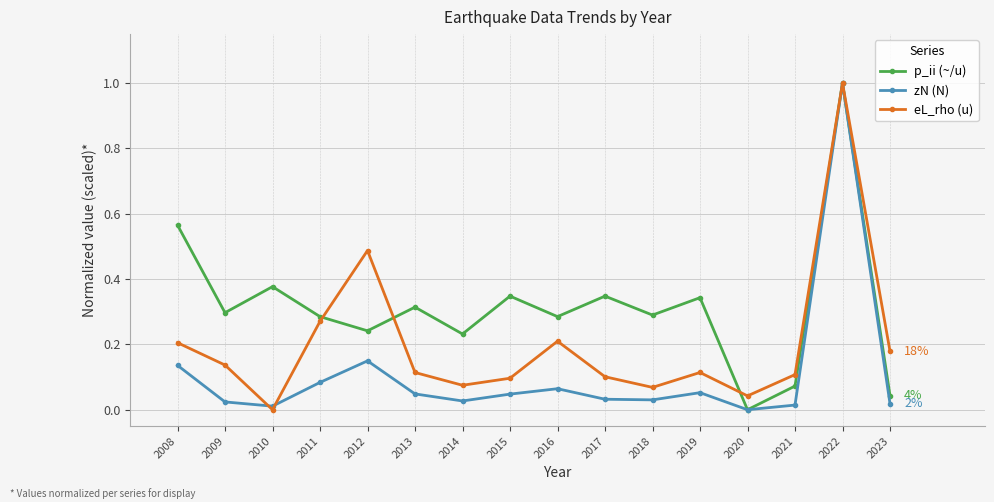

How many data points in zN (N) are above 0?

15